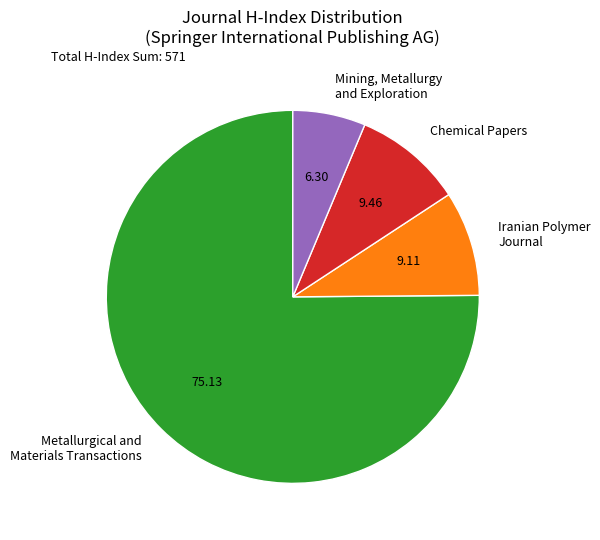

Does any single category account for the majority?

Yes